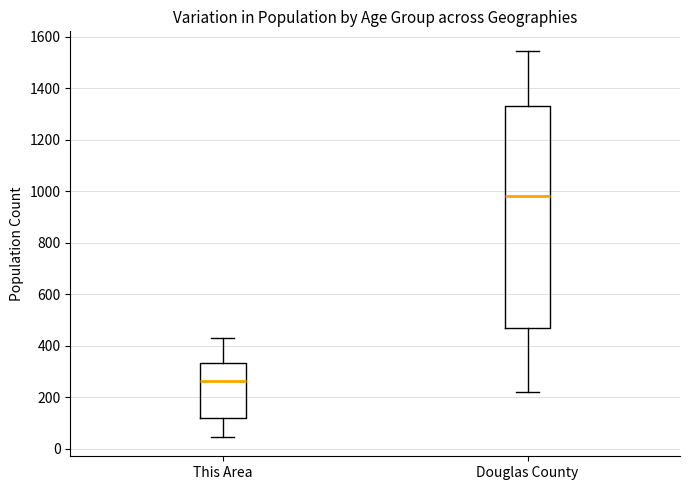

Reading left to right, read every box against the y-axis: the position of its median line, the range the box covers, and the ends of its whiskers. The values are not printed on the chart, so give them approximately, as read against the axis.

This Area: median 260, box 120 to 340, whiskers 40 to 420
Douglas County: median 980, box 460 to 1320, whiskers 220 to 1540